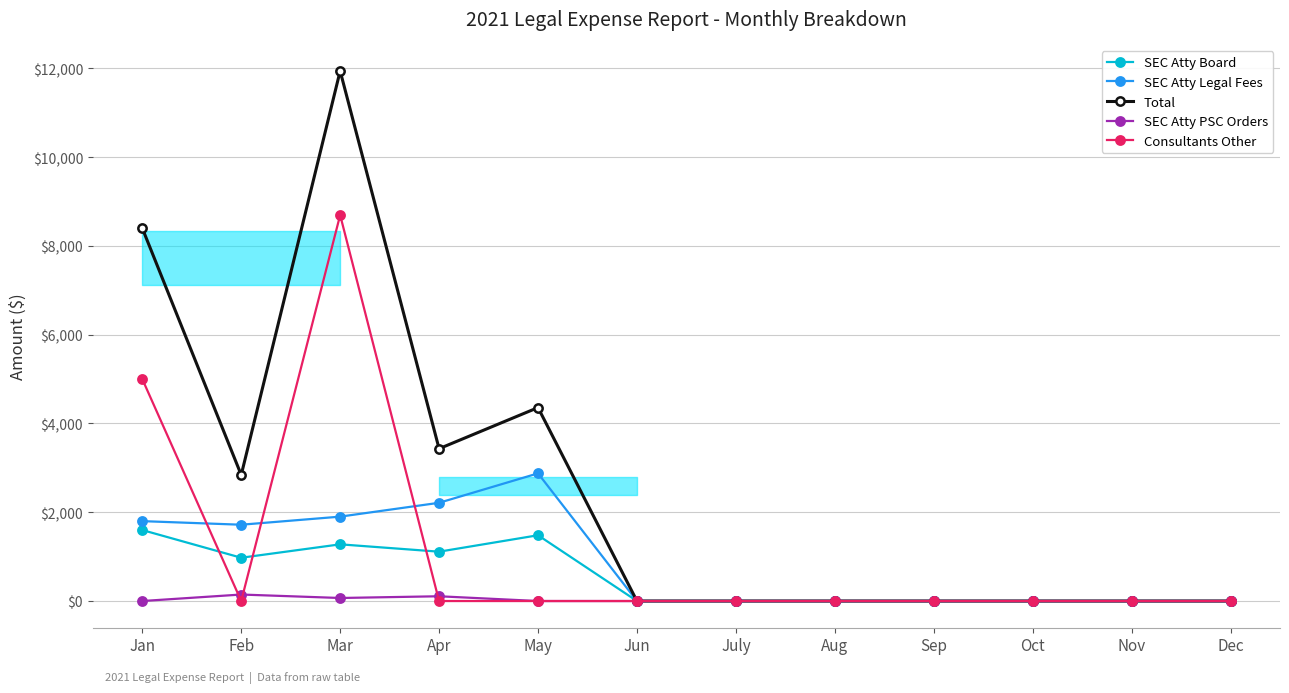

Which has a higher value, Sep or May?

May